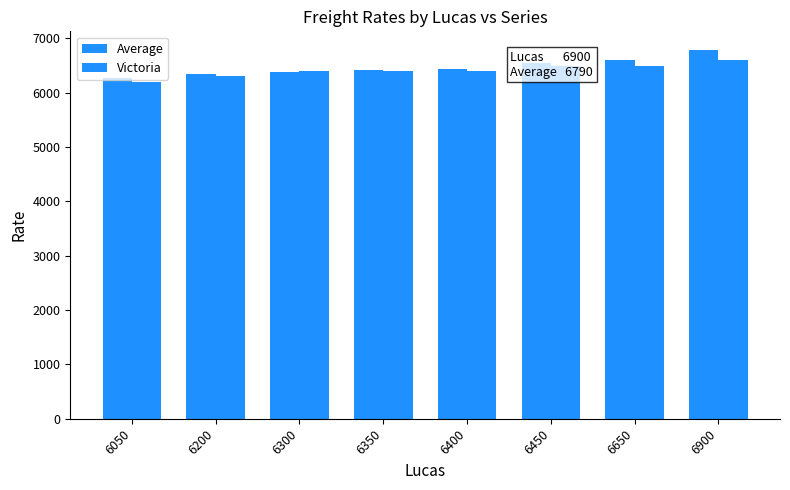

List the labels in order of Average value, largest first.

6900, 6650, 6450, 6400, 6350, 6300, 6200, 6050